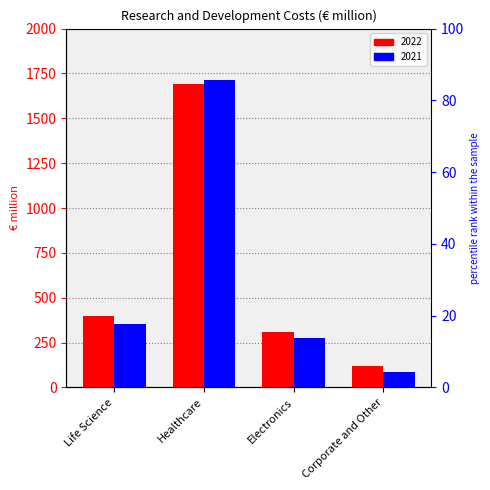

Rank the categories by 2022 value from highest to lowest.

Healthcare, Life Science, Electronics, Corporate and Other